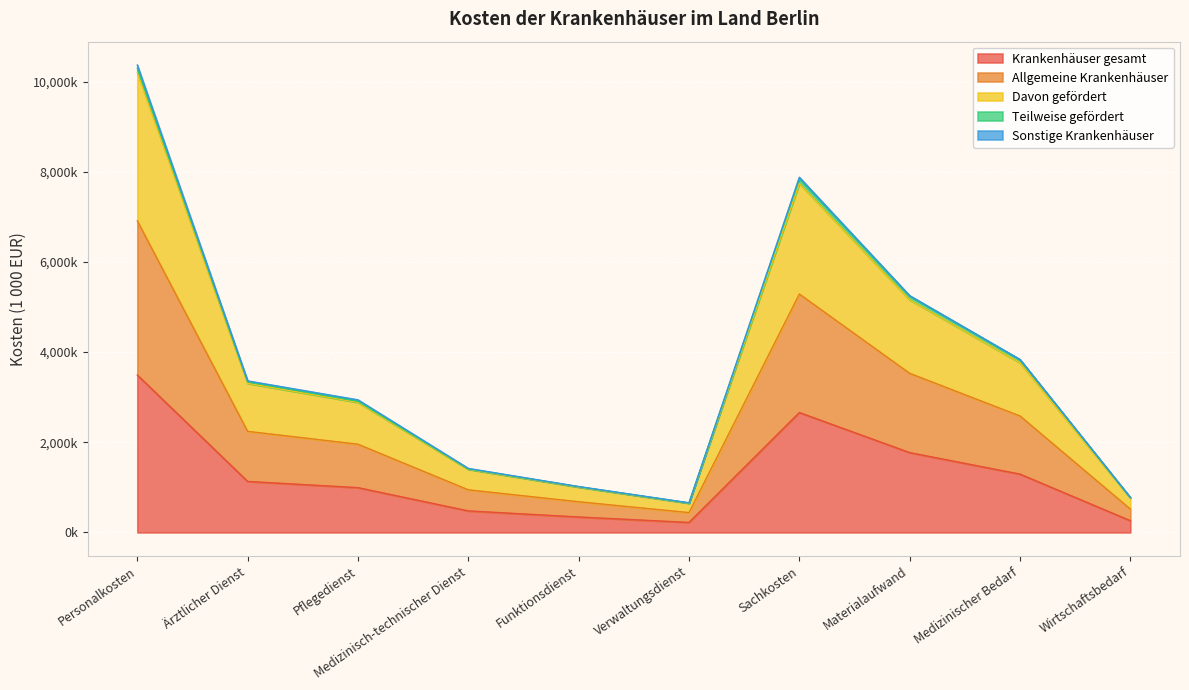

What is the minimum value shown in the chart?

221848